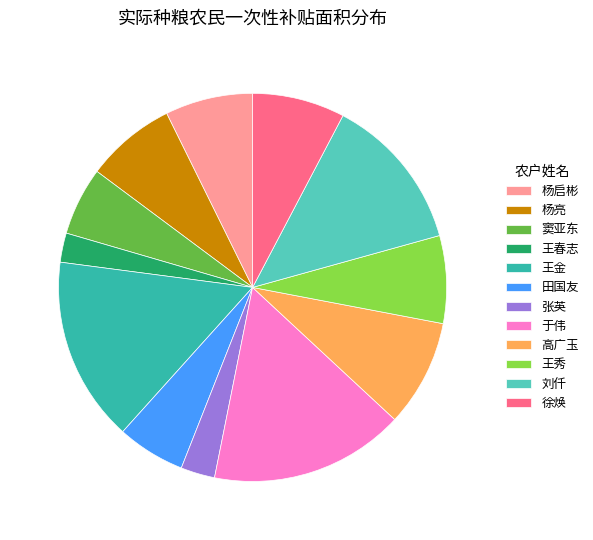

Which slice is the largest?

于伟